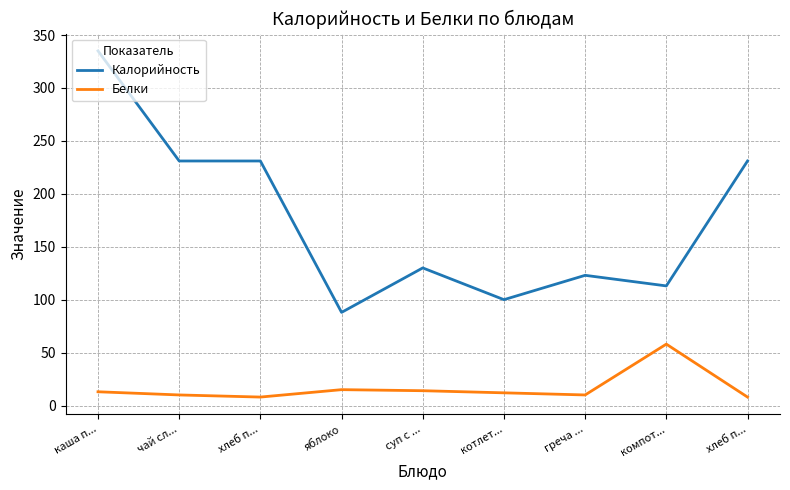

What are all the series names shown in the legend?

Калорийность, Белки